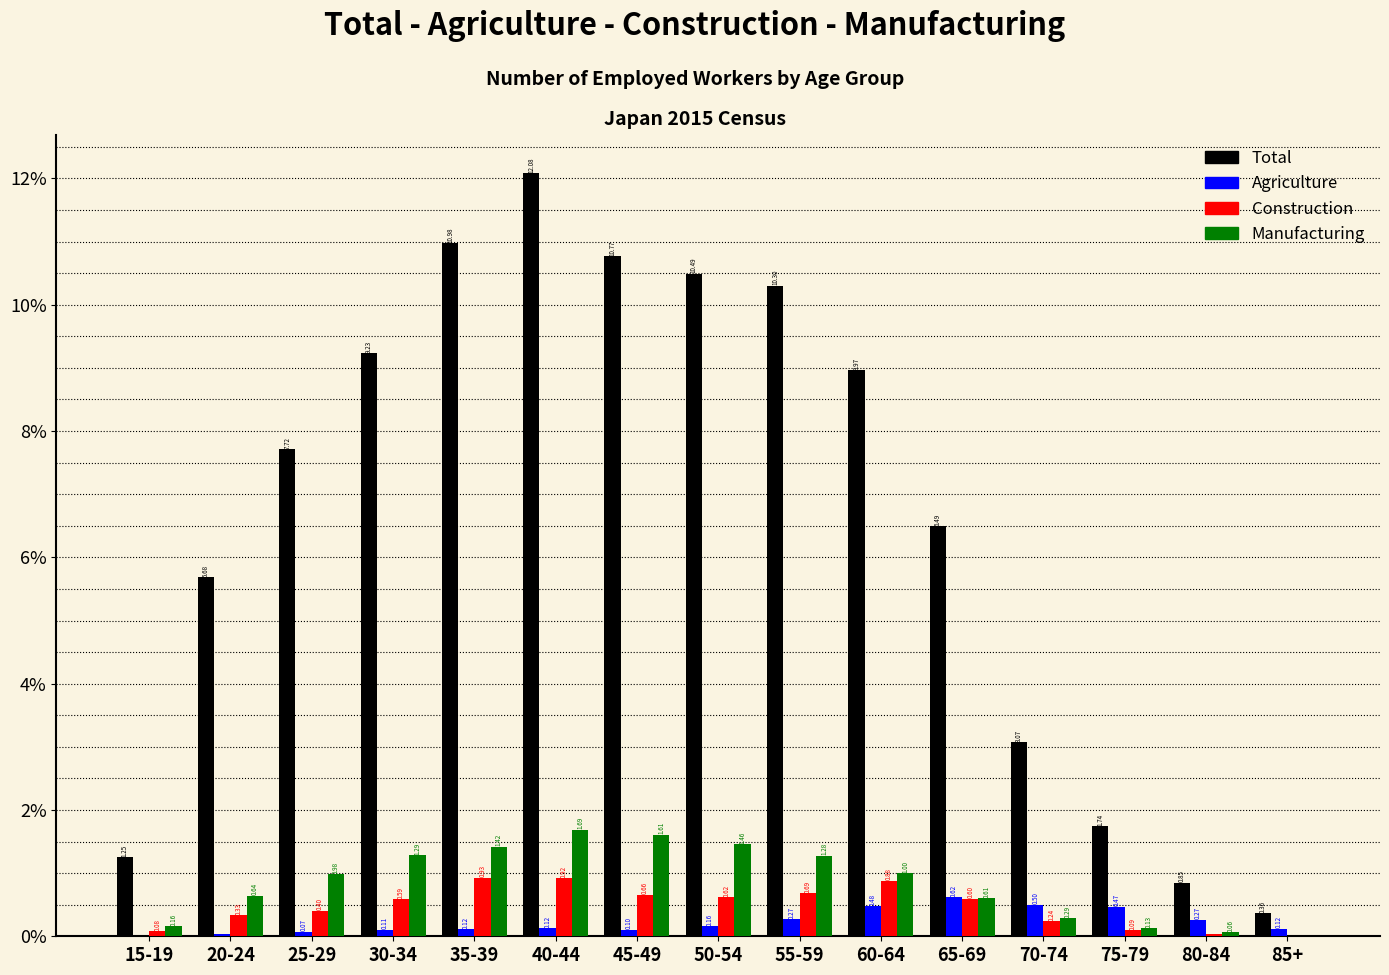

Between 55-59 and 60-64, which series saw the biggest shift?

Total